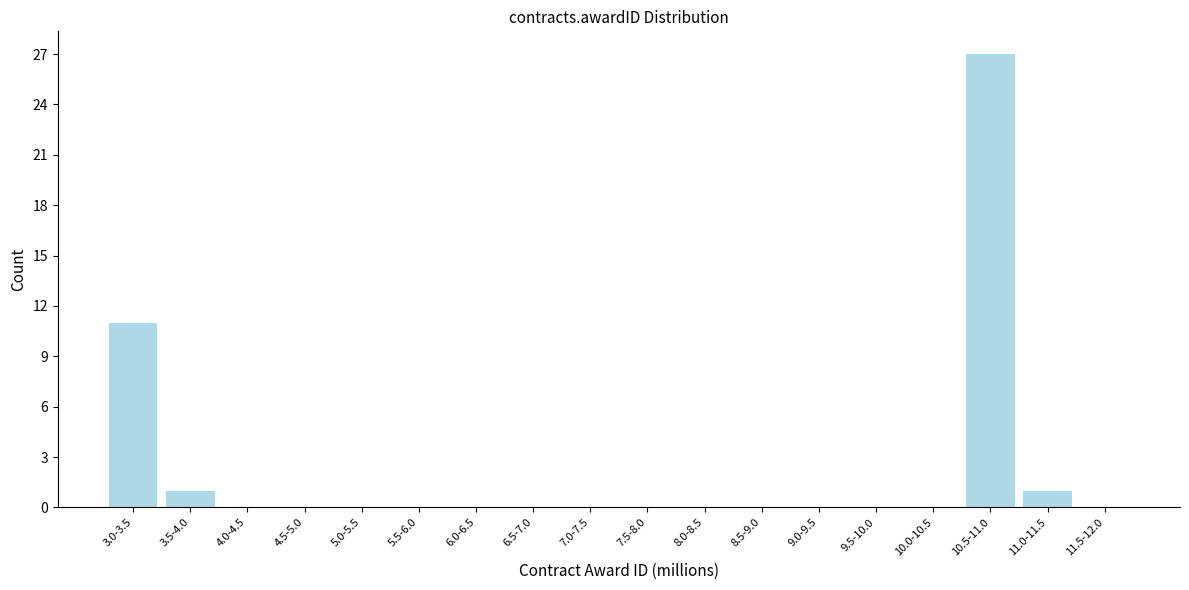

Reading left to right, list all the values displayed in this chart.

3.0-3.5=11	3.5-4.0=1	4.0-4.5=0	4.5-5.0=0	5.0-5.5=0	5.5-6.0=0	6.0-6.5=0	6.5-7.0=0	7.0-7.5=0	7.5-8.0=0	8.0-8.5=0	8.5-9.0=0	9.0-9.5=0	9.5-10.0=0	10.0-10.5=0	10.5-11.0=27	11.0-11.5=1	11.5-12.0=0